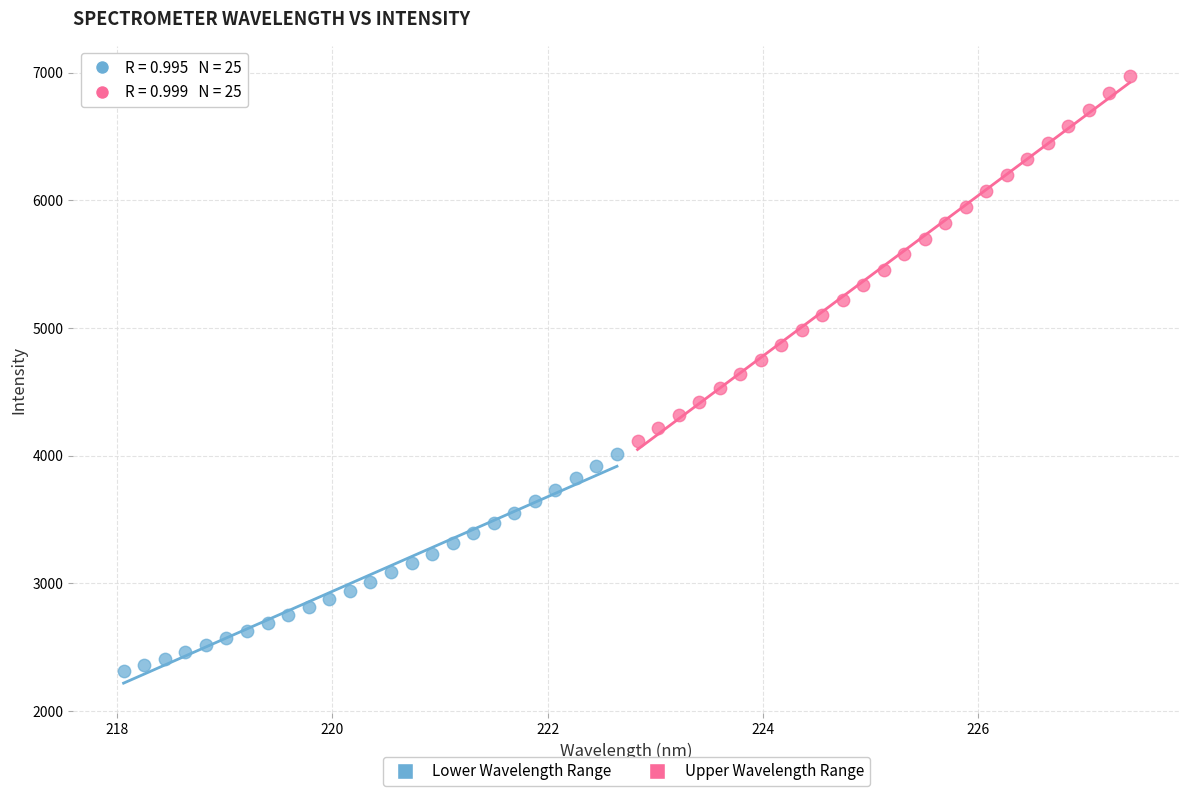

What are all the series names shown in the legend?

Lower Wavelength Range, Upper Wavelength Range